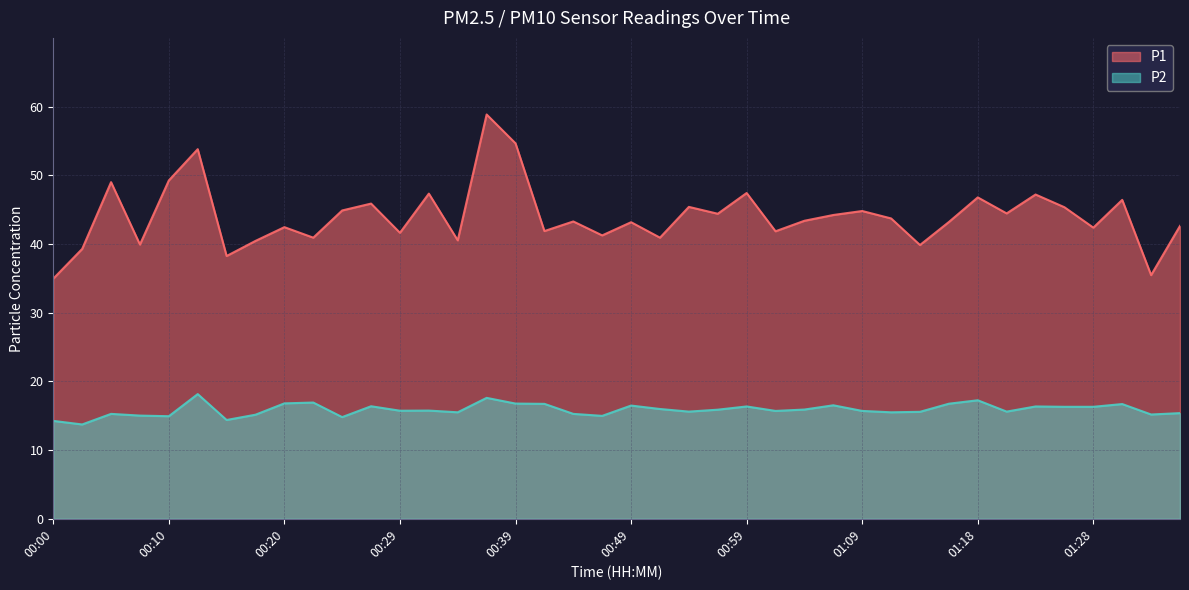

At which label does P1 reach its minimum?

00:00